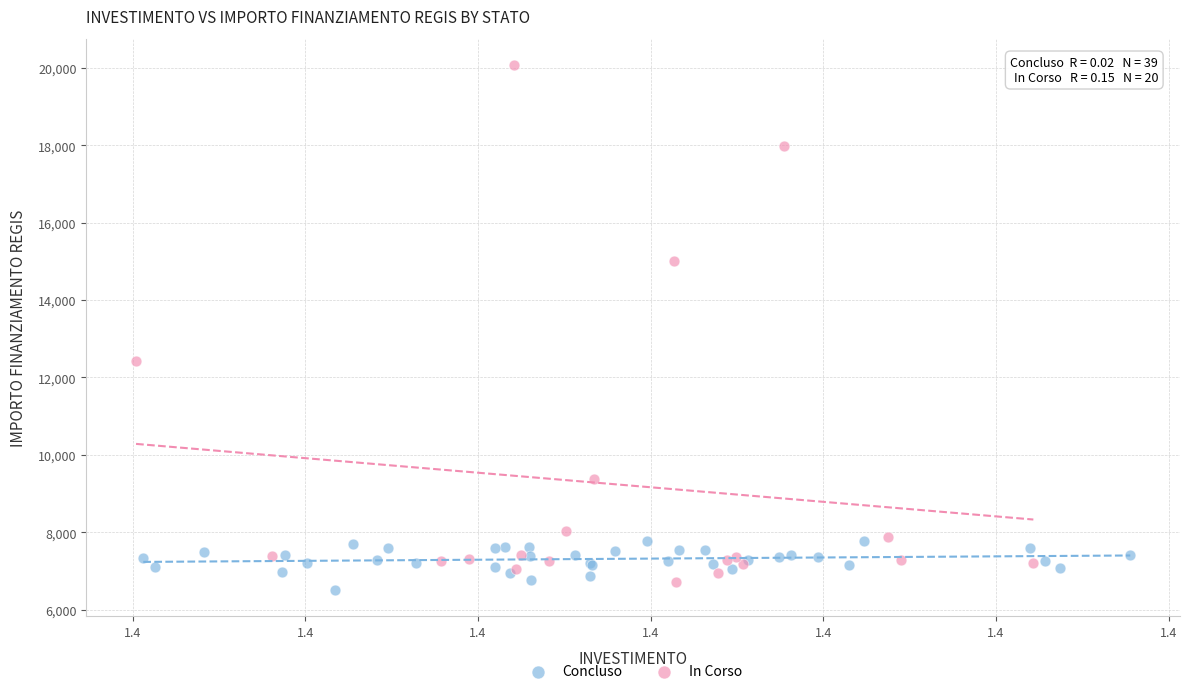

Which series has the widest spread of Y values?

In Corso